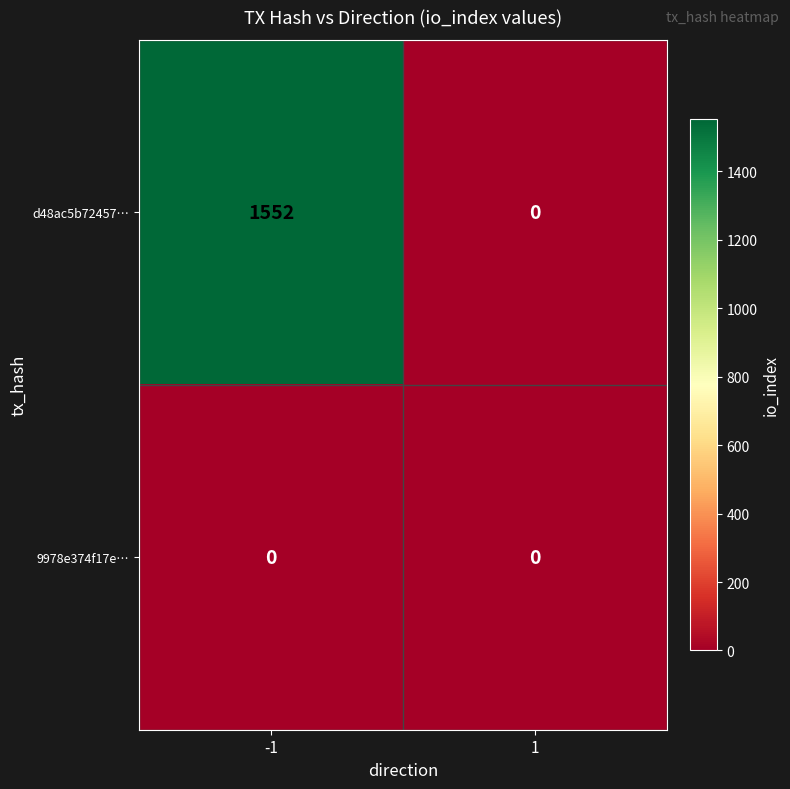

What is the greatest value displayed?

1552